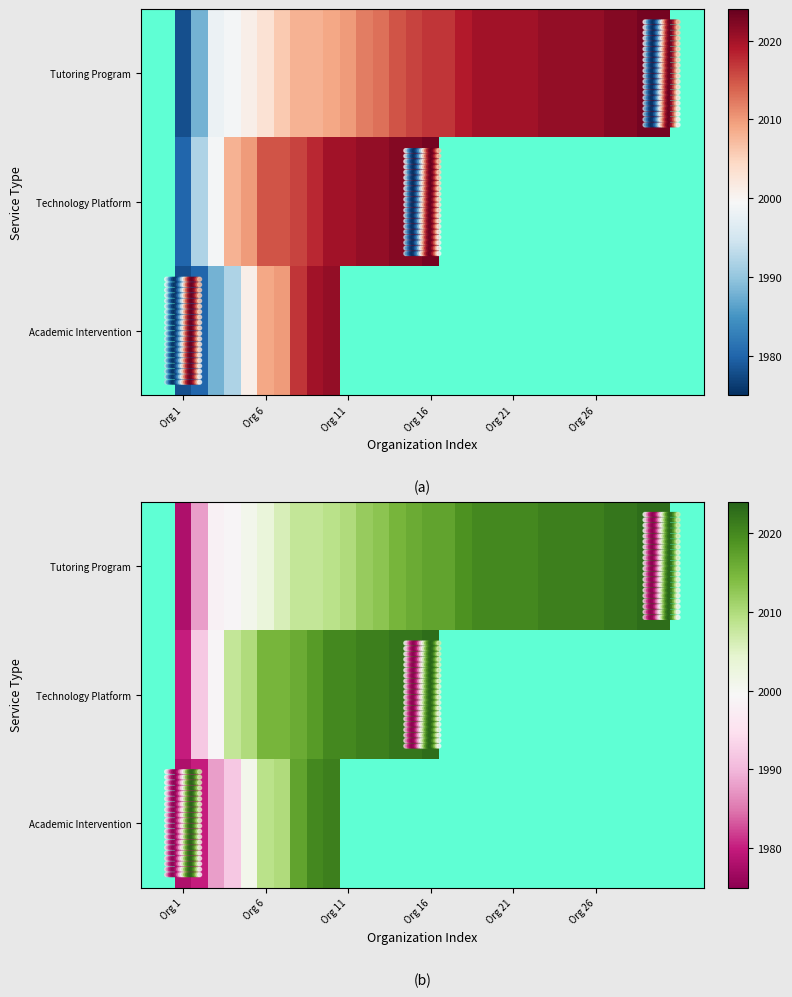

What is the maximum value for Tutoring Program?

2023